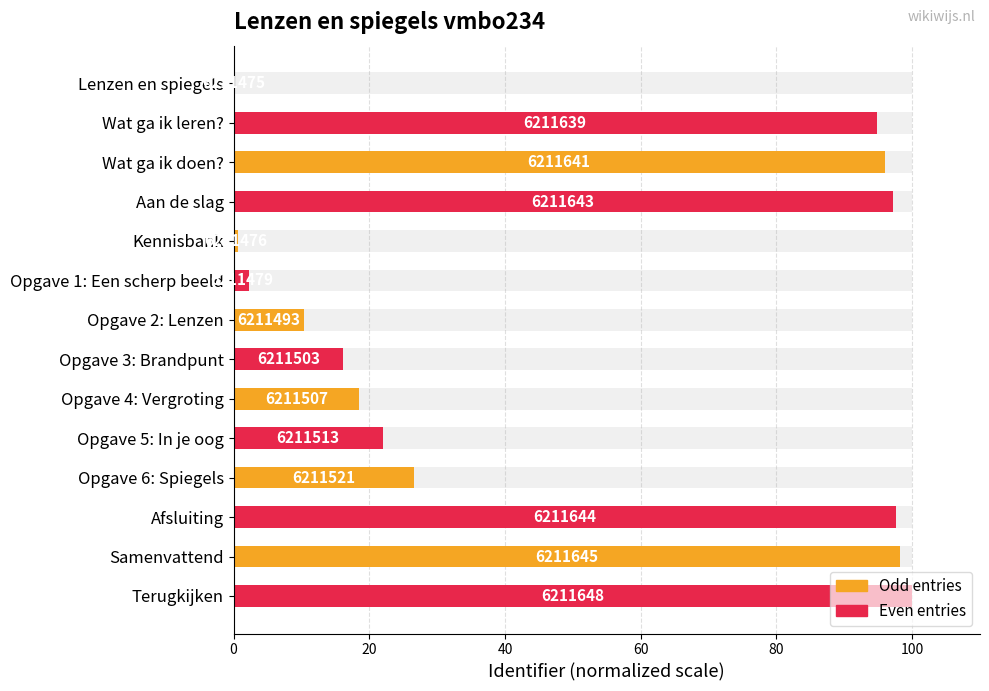

What is the difference between the values at Lenzen en spiegels and Aan de slag?

97.1